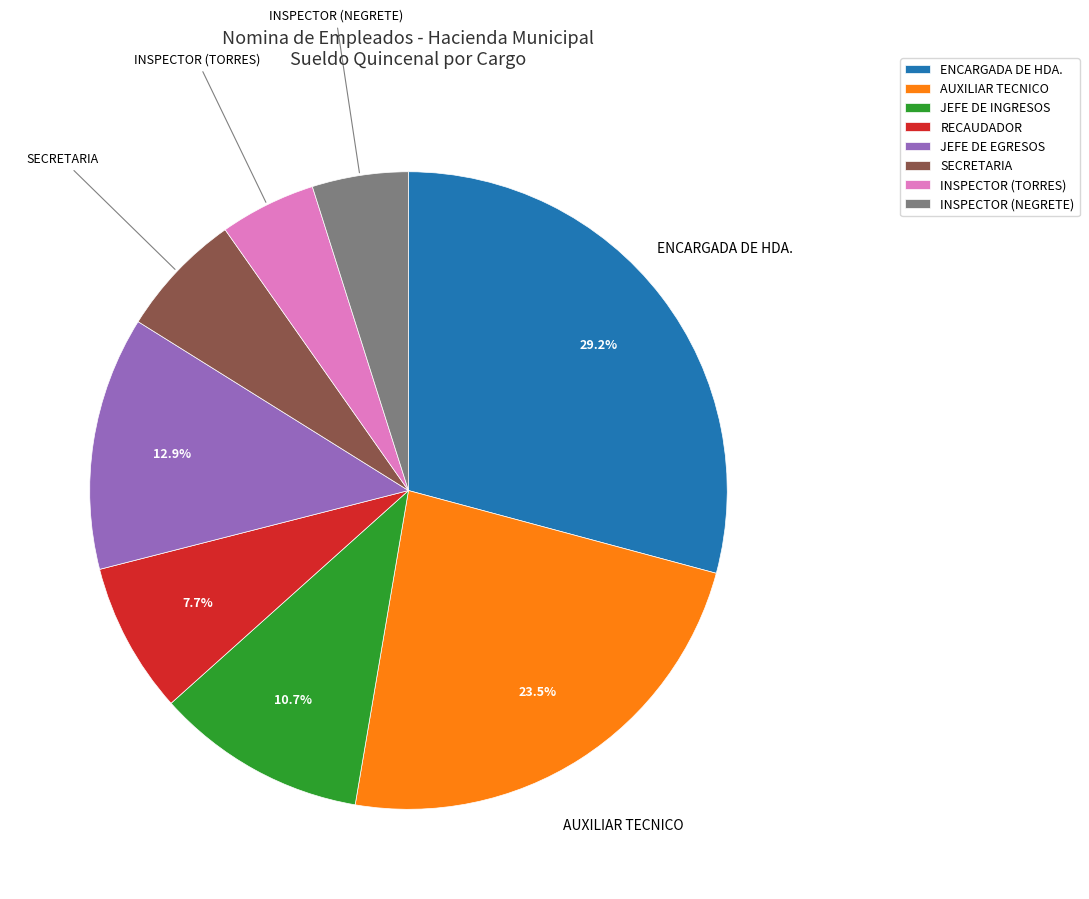

How many segments does this pie chart have?

8